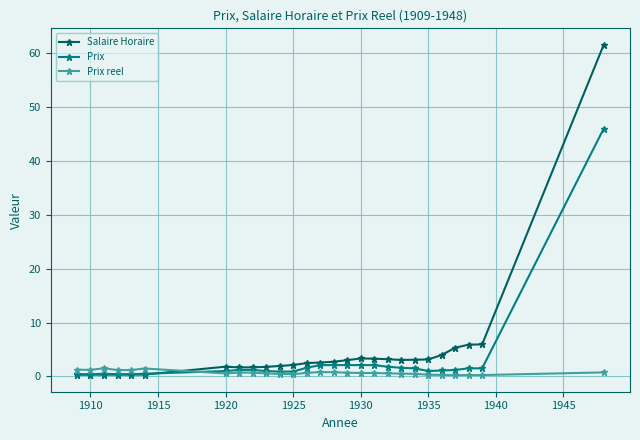

What is the maximum value for Salaire Horaire?

61.6